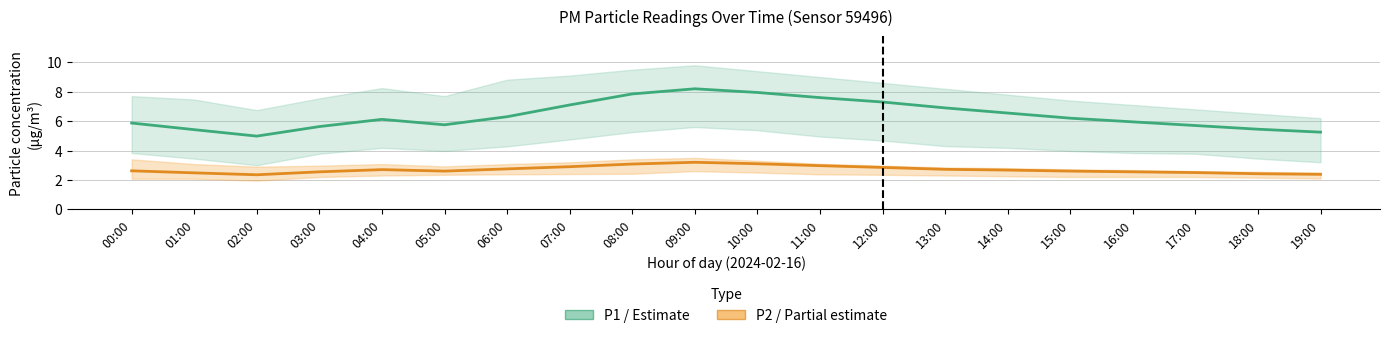

How many interior local peaks does the P1 (PM10) series have?

2